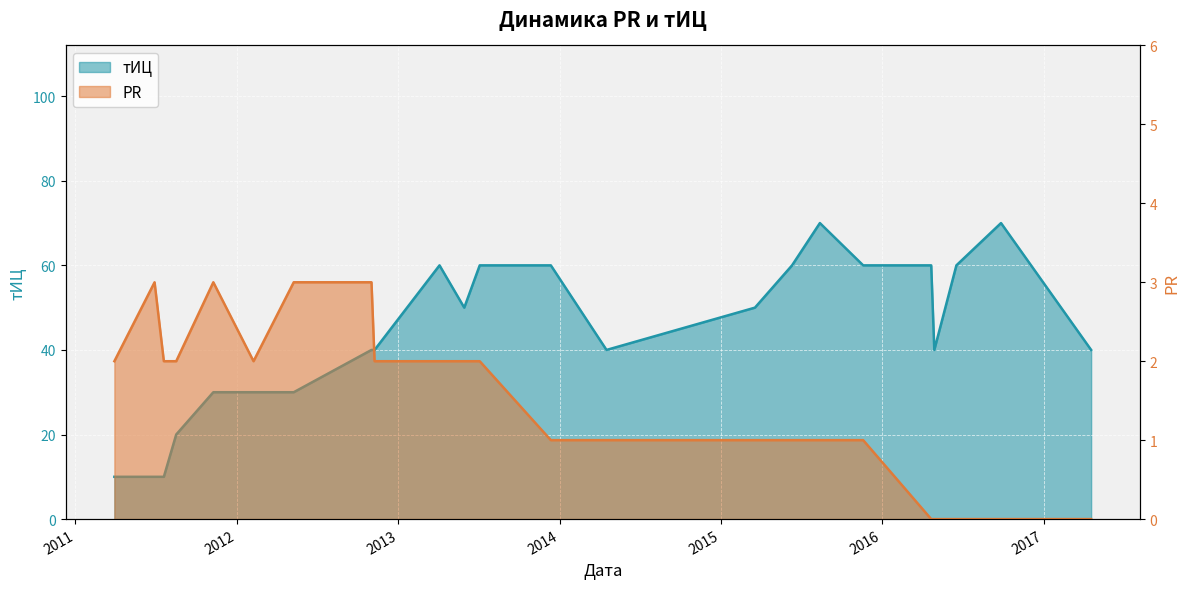

What value does the тИЦ series have at 2011-07-20?

10